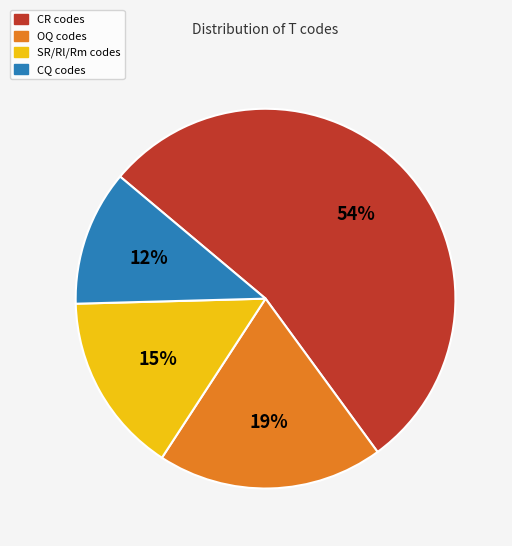

To the nearest percent, what is the combined percentage of OQ and CR?

73%